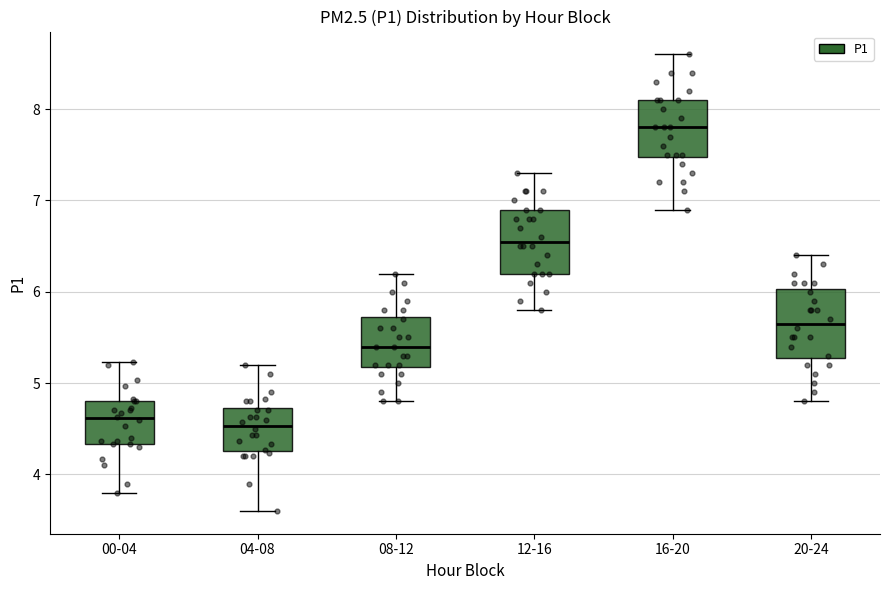

Reading left to right, transcribe this box plot: for each box, give where its median line is, the range the box spans, and where its two whiskers end, as read against the y-axis. The values are not printed on the chart, so give them approximately, as read against the axis.

00-04: median 4.6, box 4.3 to 4.8, whiskers 3.8 to 5.2
04-08: median 4.5, box 4.3 to 4.7, whiskers 3.6 to 5.2
08-12: median 5.4, box 5.2 to 5.7, whiskers 4.8 to 6.2
12-16: median 6.6, box 6.2 to 6.9, whiskers 5.8 to 7.3
16-20: median 7.8, box 7.5 to 8.1, whiskers 6.9 to 8.6
20-24: median 5.7, box 5.3 to 6.0, whiskers 4.8 to 6.4